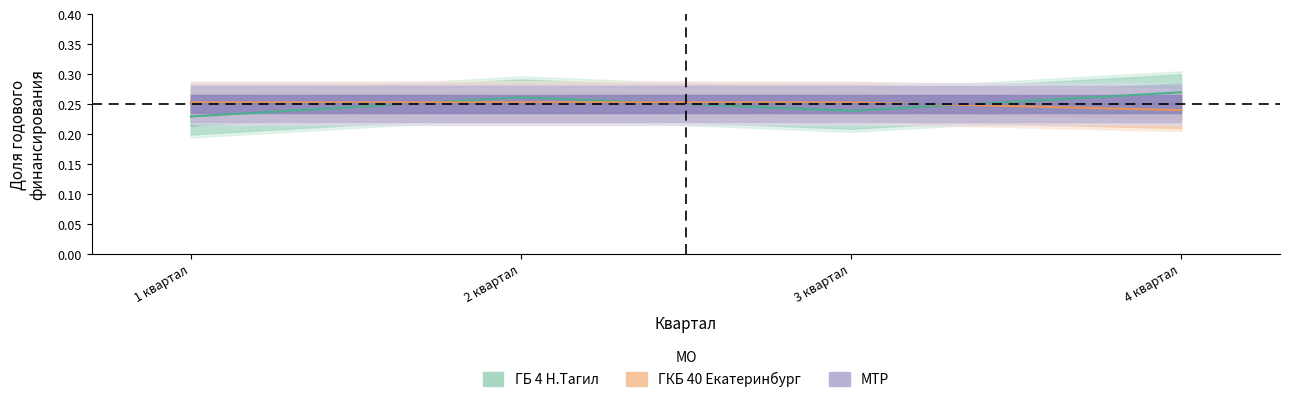

At which label is ГБ 4 Н.Тагил closest to 0?

1 квартал